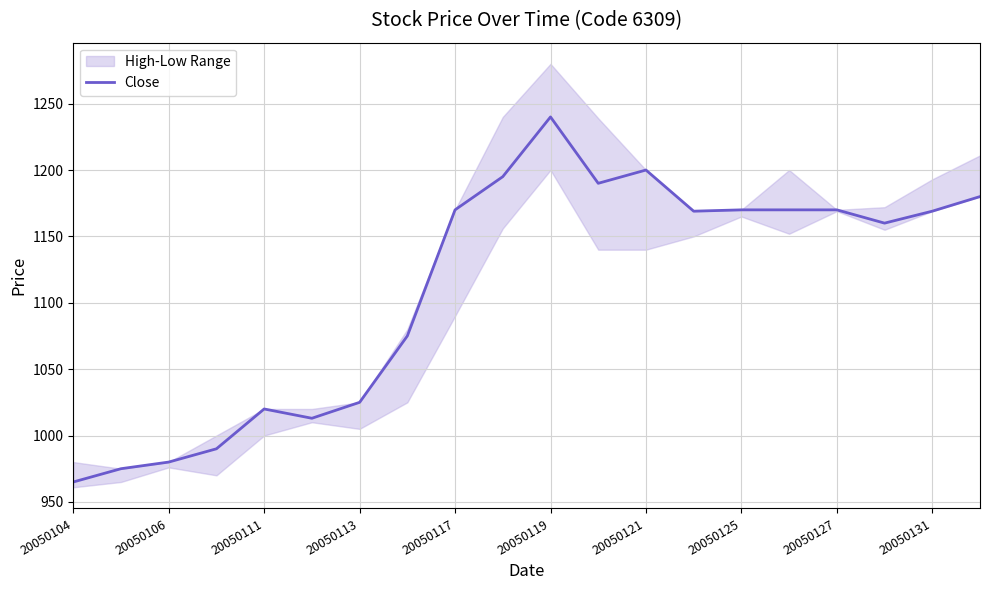

The value of Close at 20050113 is 1025. True or false?

True